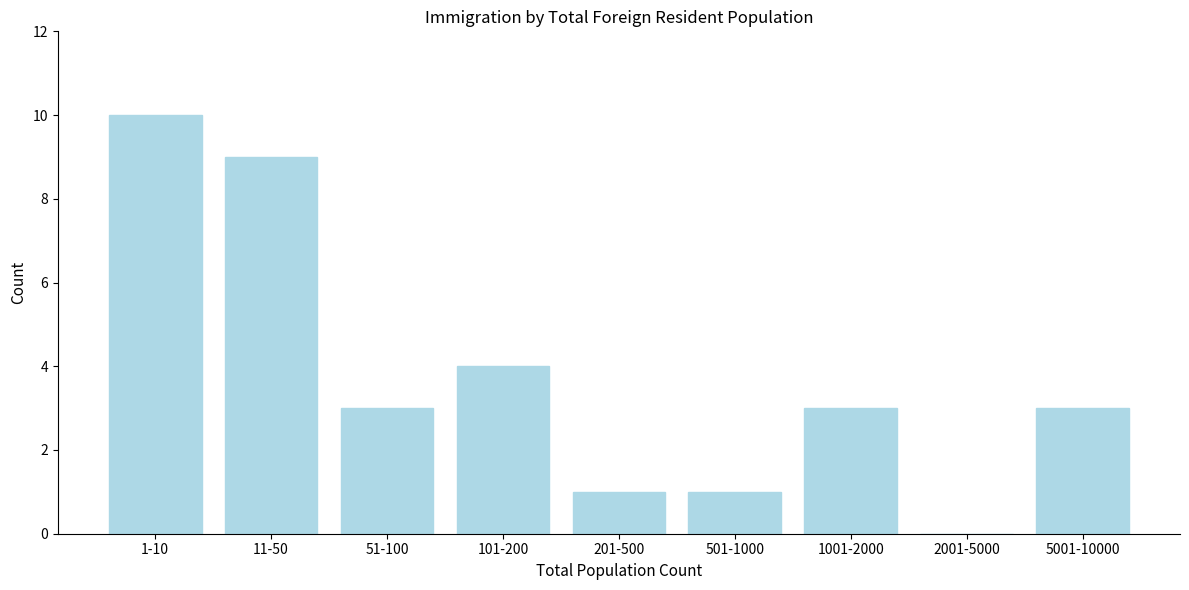

Reading left to right, list all the values displayed in this chart.

1-10=10	11-50=9	51-100=3	101-200=4	201-500=1	501-1000=1	1001-2000=3	2001-5000=0	5001-10000=3